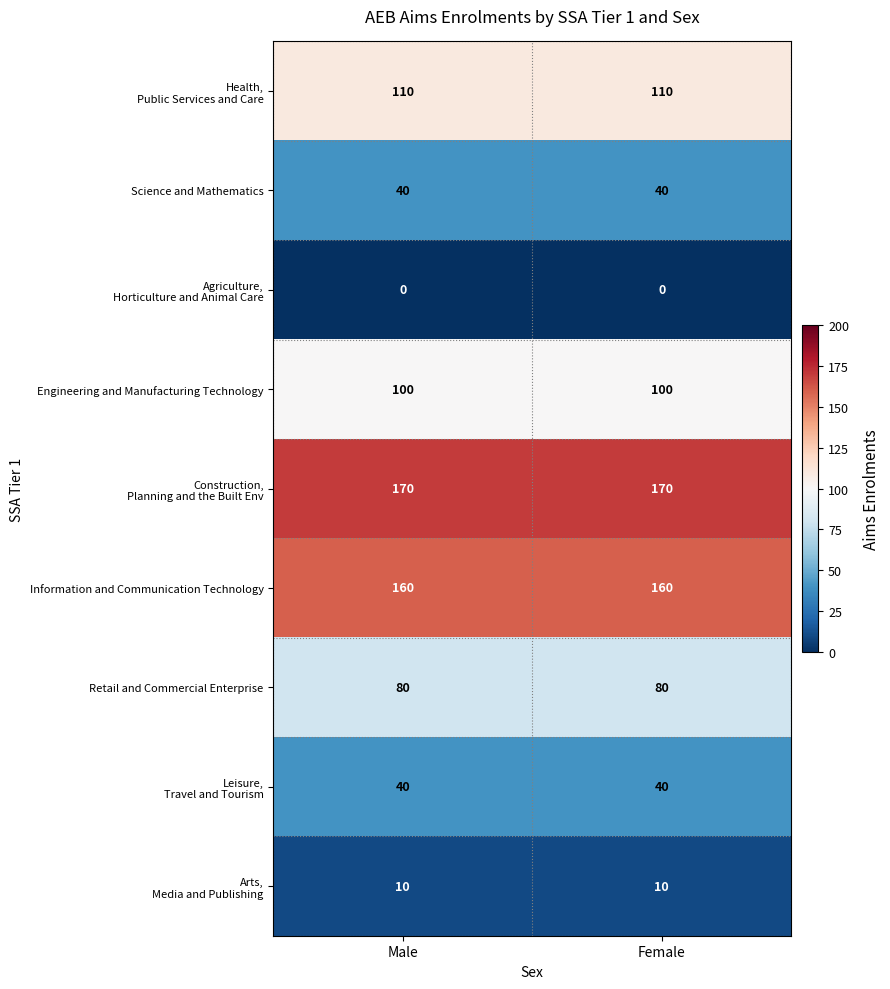

What is the highest value of the Retail and Commercial Enterprise series?

80